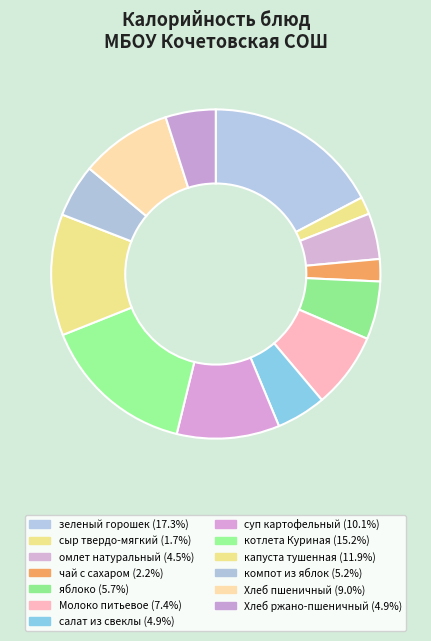

Count the number of slices in the pie.

13